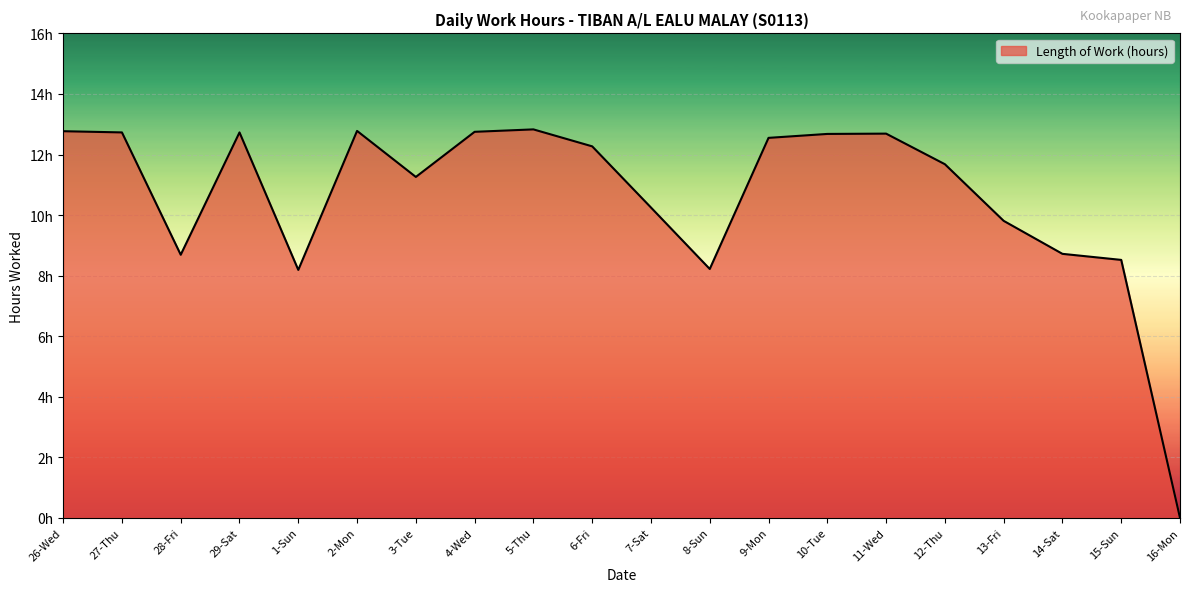

What is the sum of all values?

212.1